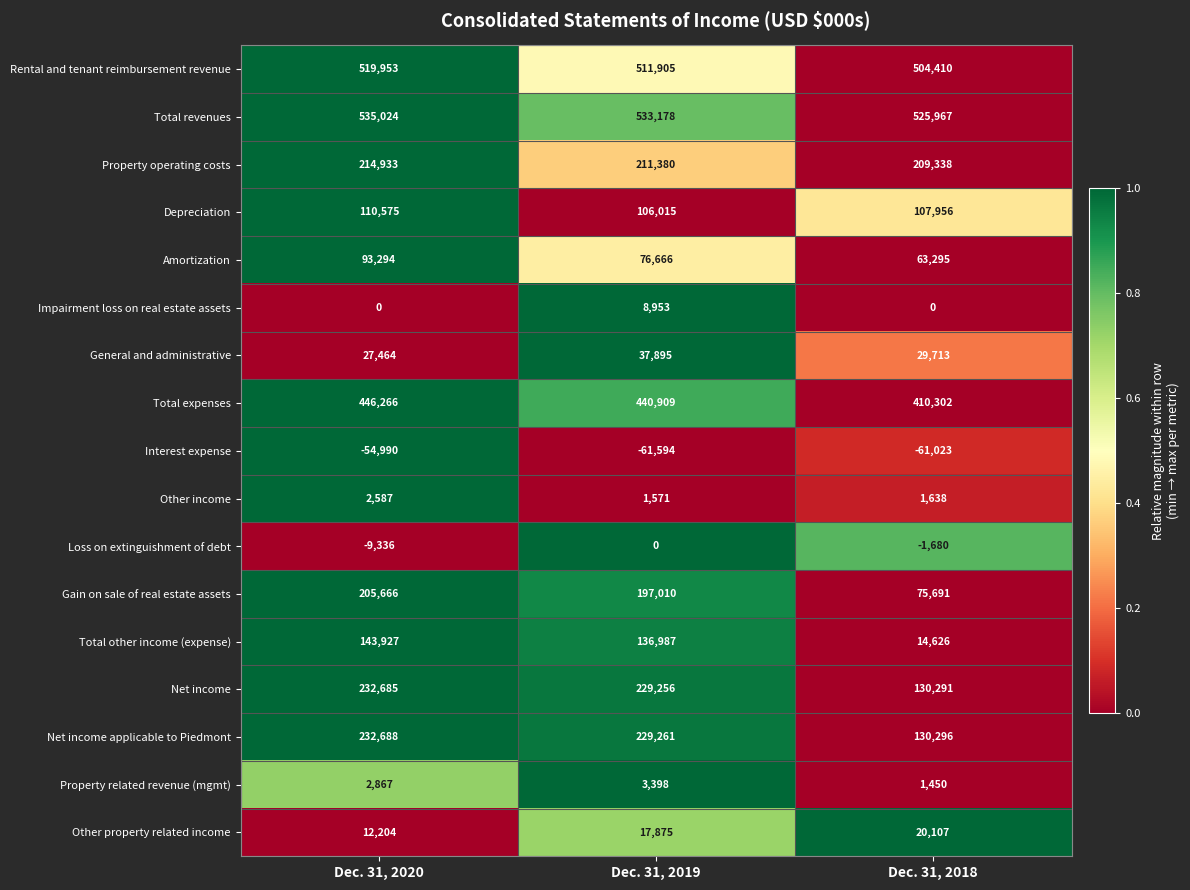

Where is General and administrative nearest to the value 32679?

Dec. 31, 2018